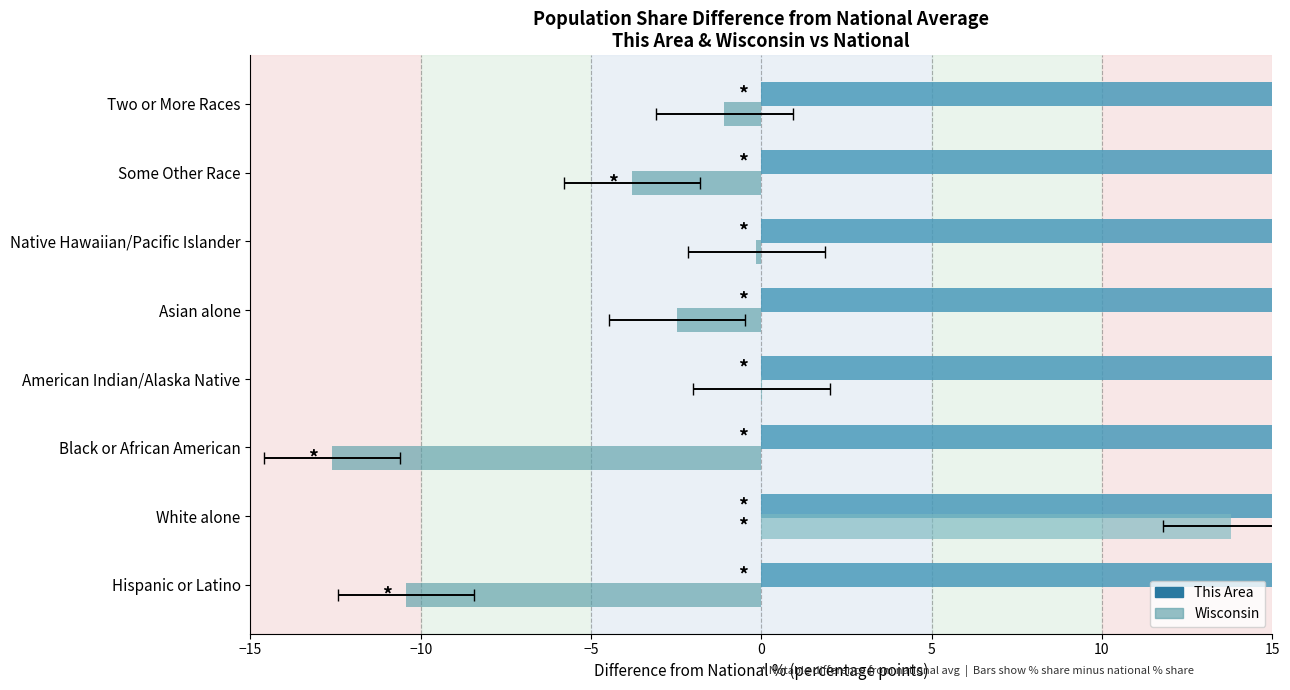

What are all the series names shown in the legend?

This Area, Wisconsin